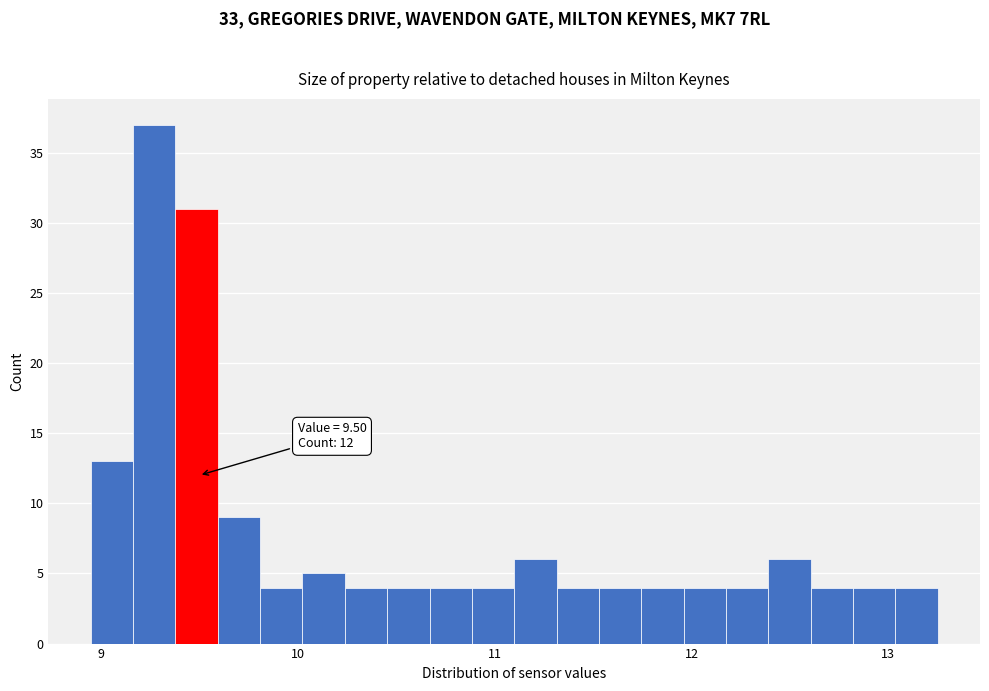

Read against the x-axis, roughly where is the centre of the tallest bar?

9.3